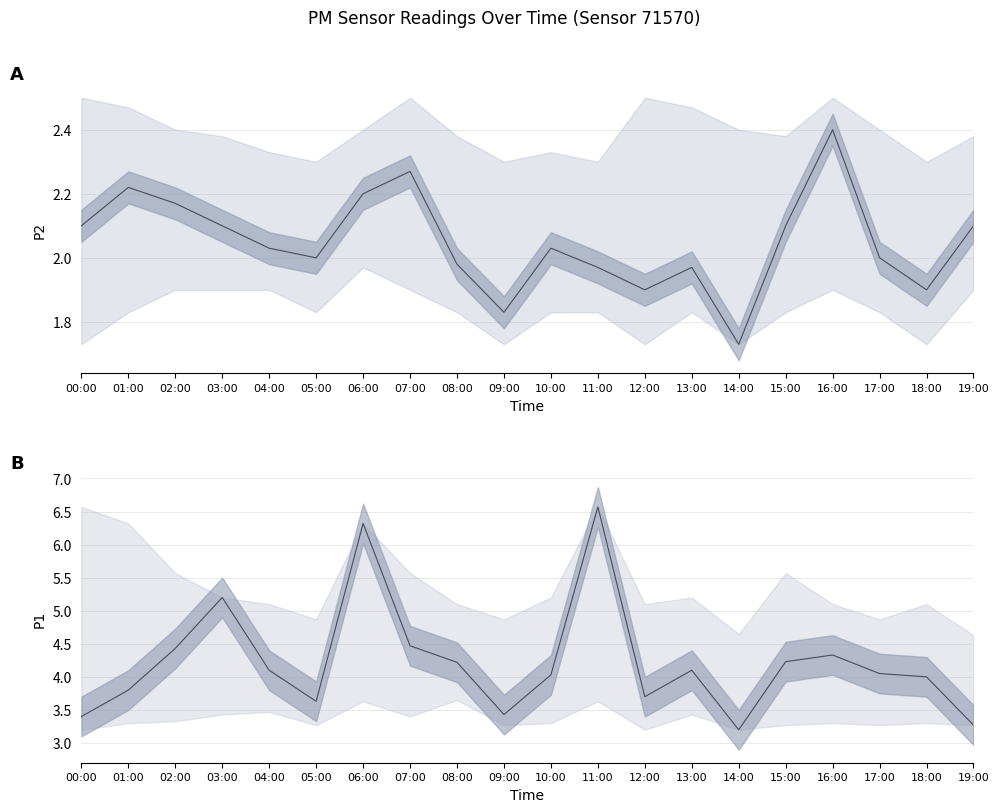

How many interior local peaks does the P2 line series have?

5